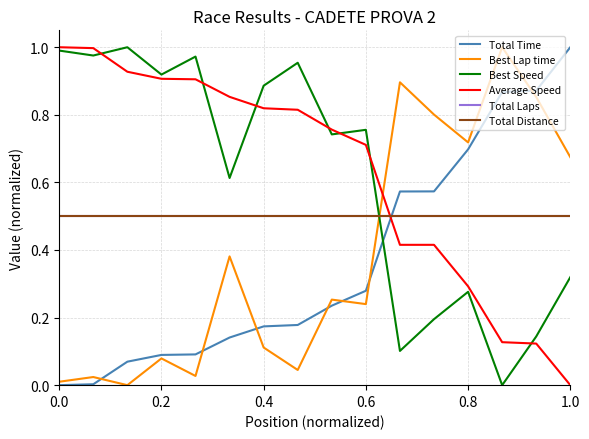

Reading left to right, transcribe all the data shown in this chart.

Total Time: 0.0	0.0	0.1	0.1	0.1	0.1	0.2	0.2	0.2	0.3	0.6	0.6	0.7	0.9	0.9	1.0
Best Lap time: 0.0	0.0	0.0	0.1	0.0	0.4	0.1	0.0	0.3	0.2	0.9	0.8	0.7	1.0	0.9	0.7
Best Speed: 1.0	1.0	1.0	0.9	1.0	0.6	0.9	1.0	0.7	0.8	0.1	0.2	0.3	0.0	0.1	0.3
Average Speed: 1.0	1.0	0.9	0.9	0.9	0.9	0.8	0.8	0.8	0.7	0.4	0.4	0.3	0.1	0.1	0.0
Total Laps: 0.5	0.5	0.5	0.5	0.5	0.5	0.5	0.5	0.5	0.5	0.5	0.5	0.5	0.5	0.5	0.5
Total Distance: 0.5	0.5	0.5	0.5	0.5	0.5	0.5	0.5	0.5	0.5	0.5	0.5	0.5	0.5	0.5	0.5